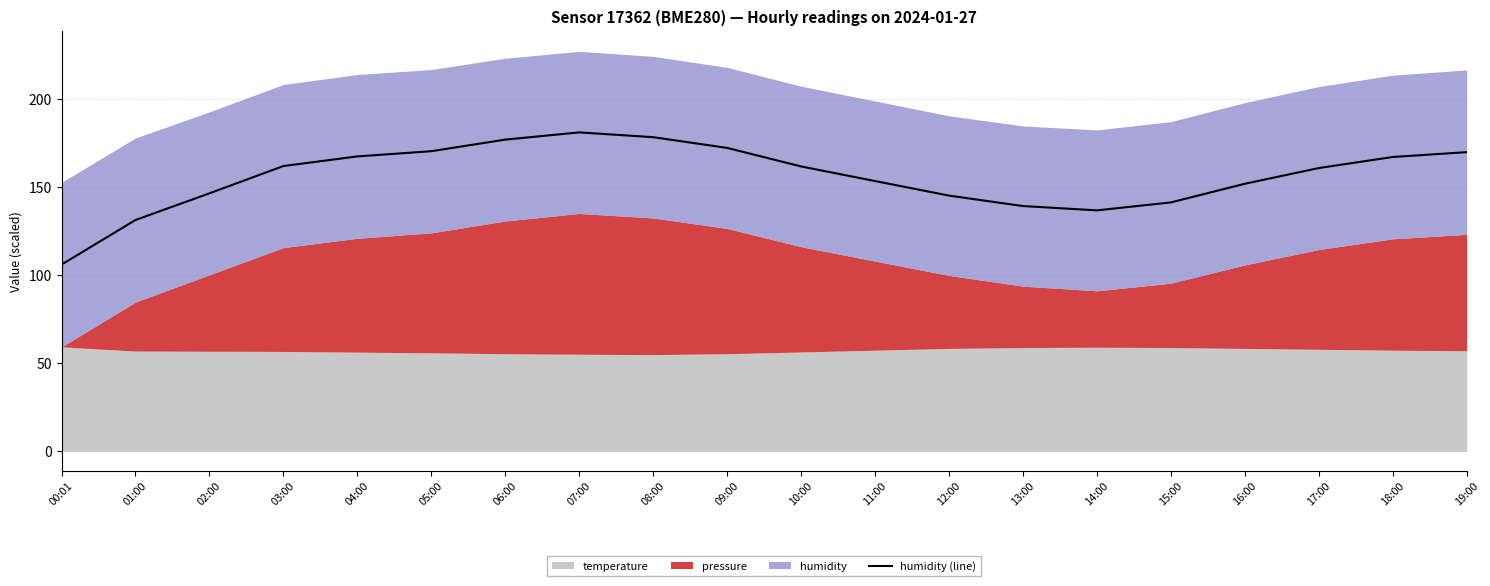

What is the maximum value shown in the chart?

181.2